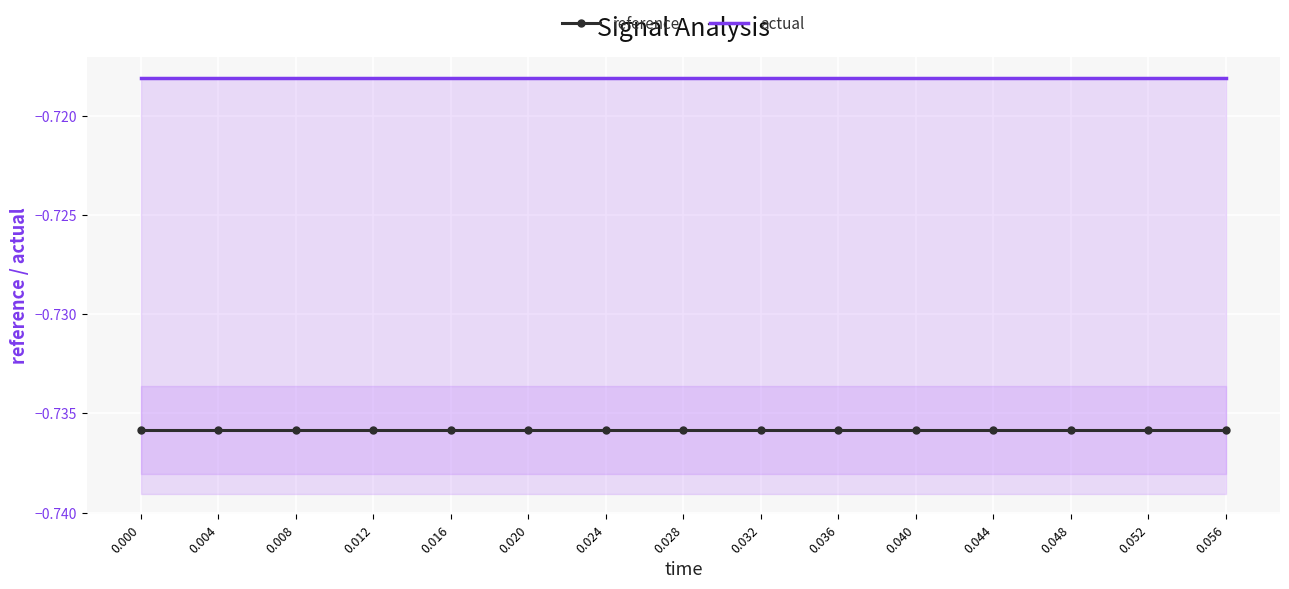

List the series in order of their peak value, lowest first.

reference, actual